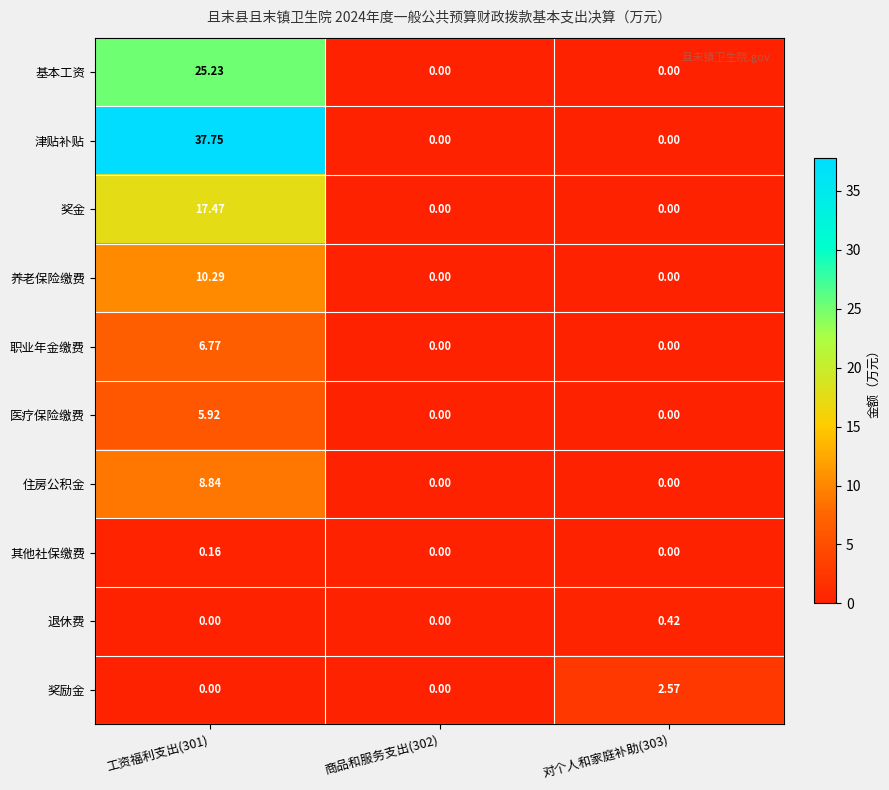

Rank the series by their maximum value, from lowest to highest.

其他社保缴费, 退休费, 奖励金, 医疗保险缴费, 职业年金缴费, 住房公积金, 养老保险缴费, 奖金, 基本工资, 津贴补贴